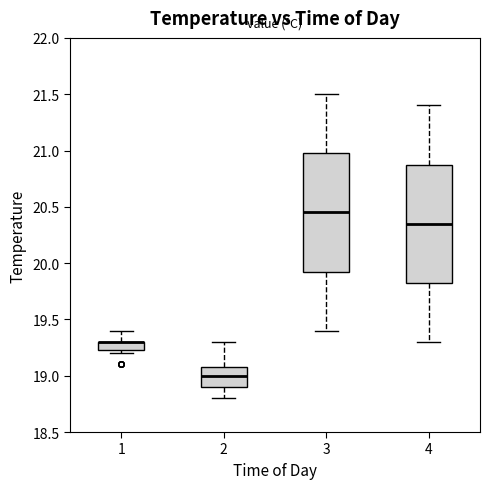

Where does the median line of the box at x = 4 sit on the y-axis? The values are not printed on the chart, so give them approximately, as read against the axis.

20.35